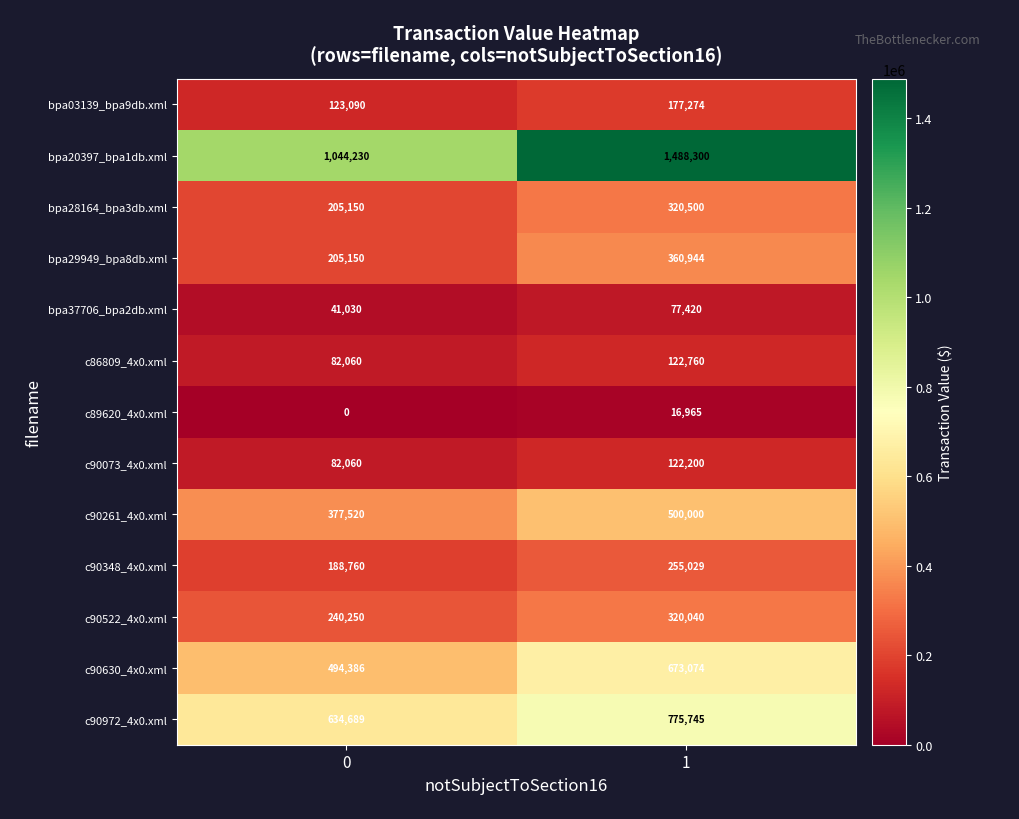

Is the value of c90073_4x0.xml at 0 greater than the value of c90348_4x0.xml at 0?

No